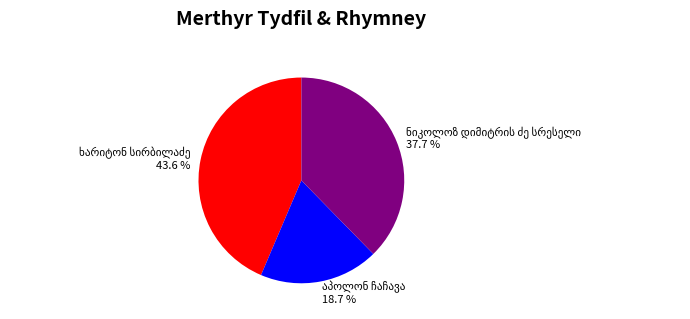

How many segments does this pie chart have?

3